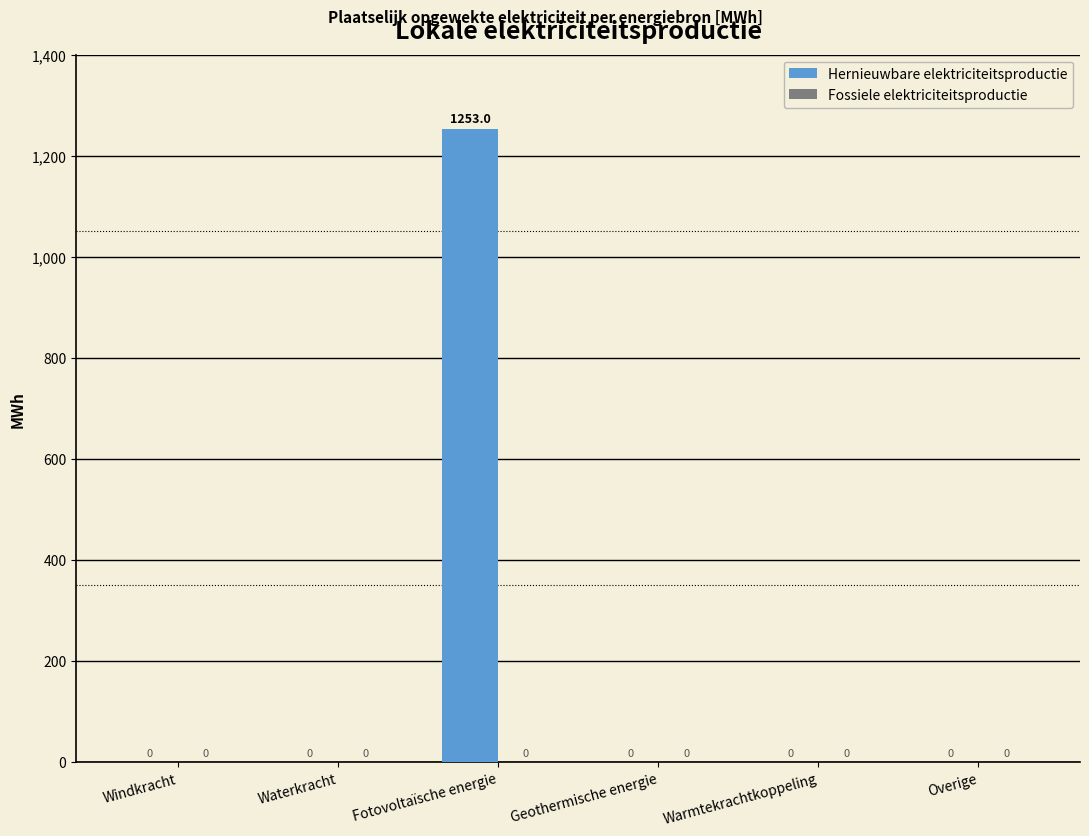

What is the change in value from Fotovoltaïsche energie to Geothermische energie?

-1253.0